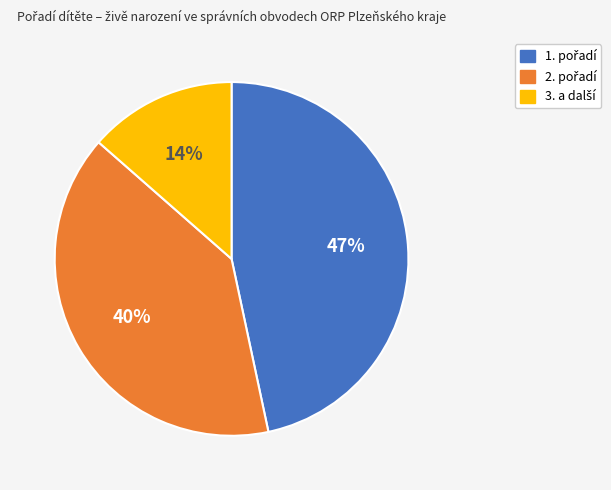

True or false: 2. accounts for 40% of the total.

True